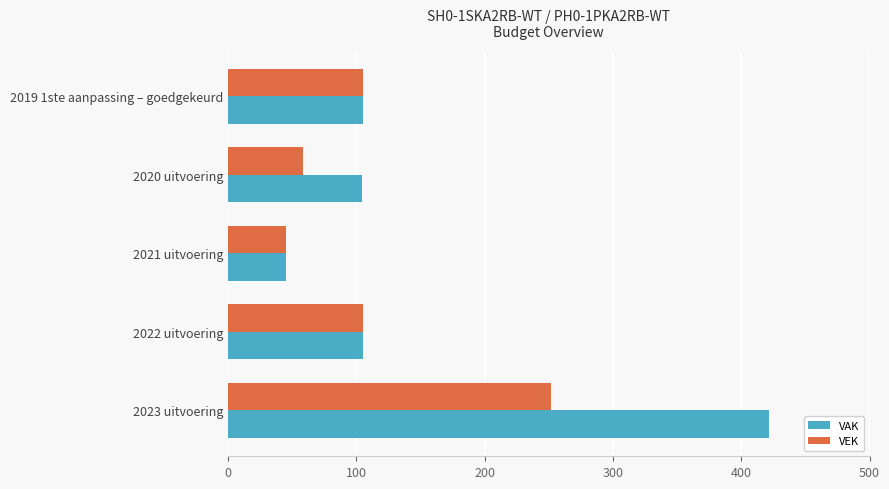

At how many categories does at least one series exceed 56?

4